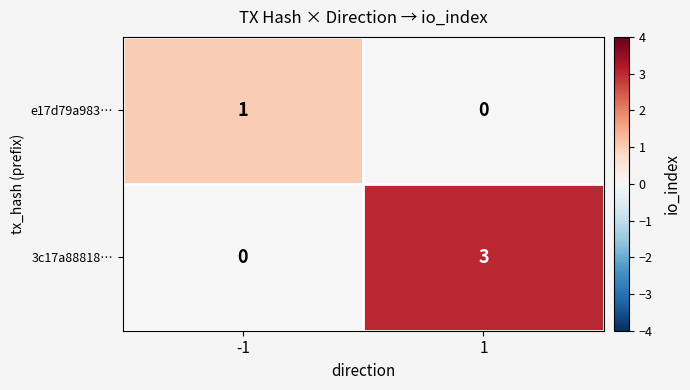

How many data points does each series have?

2